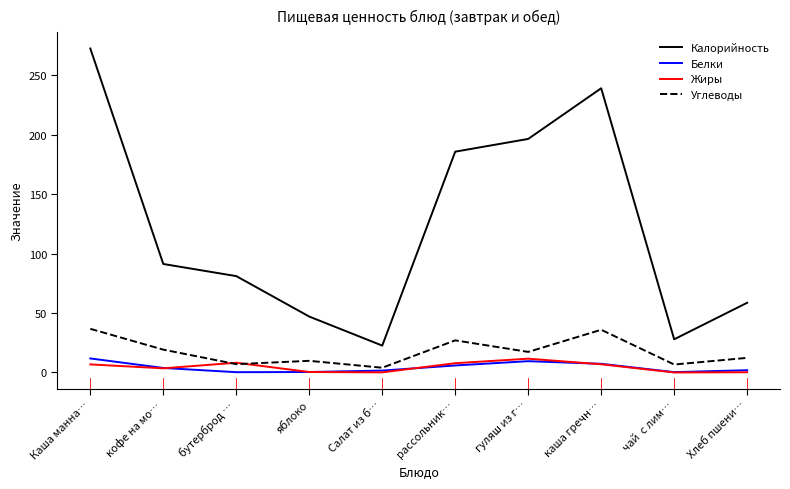

What is the maximum value for Жиры?

11.6